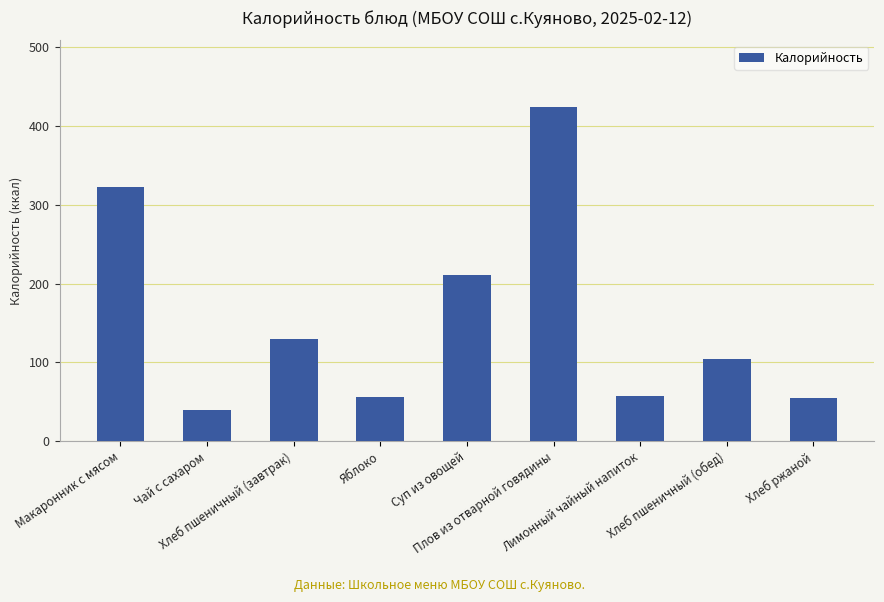

Is it true that the value at Хлеб пшеничный (обед) is 104?

True